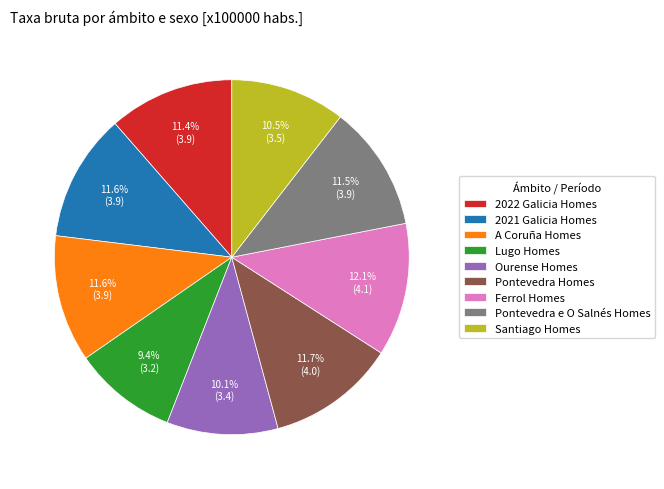

True or false: Ferrol Homes accounts for 1% of the total.

False